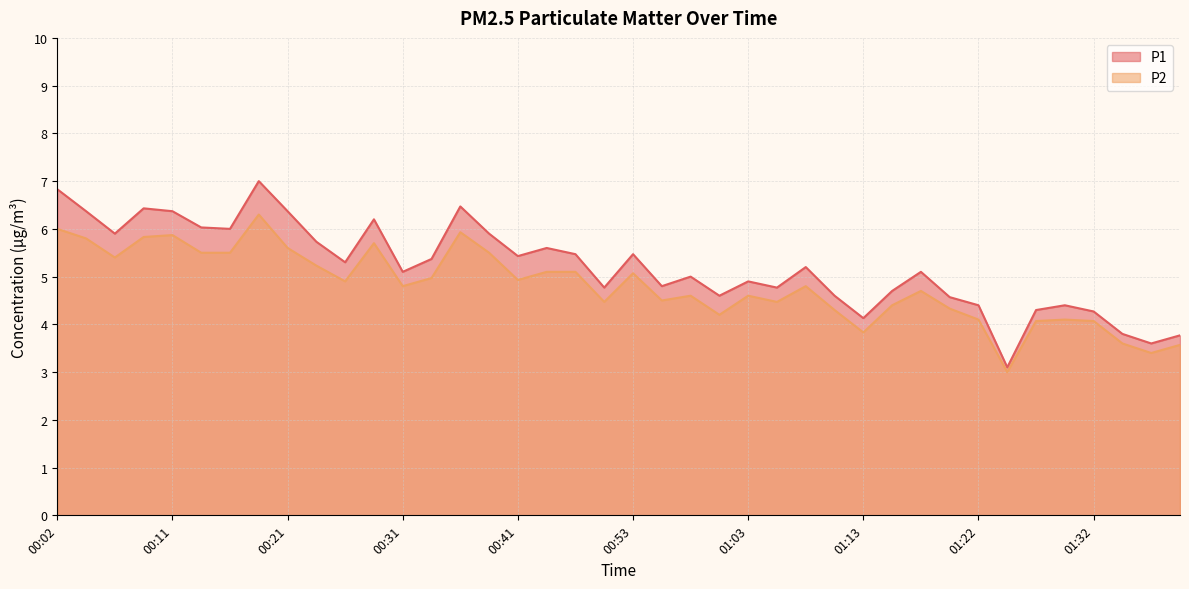

Where does the P2 series first go above 4?

00:02